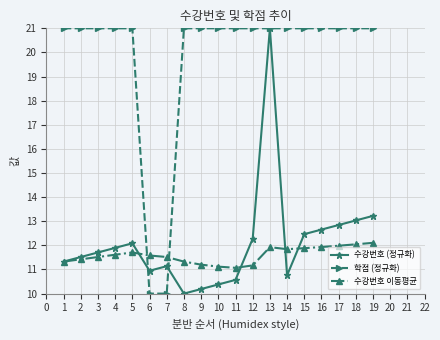

Does the chart have visible grid lines?

Yes